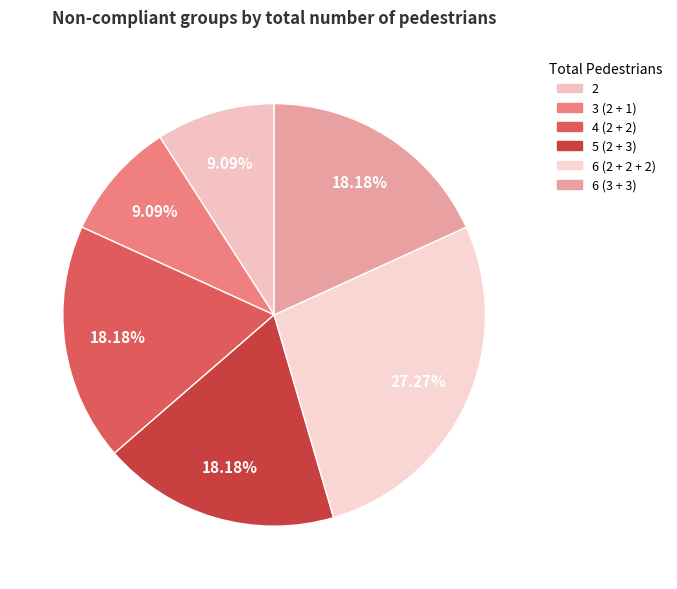

How many slices are in this pie chart?

6